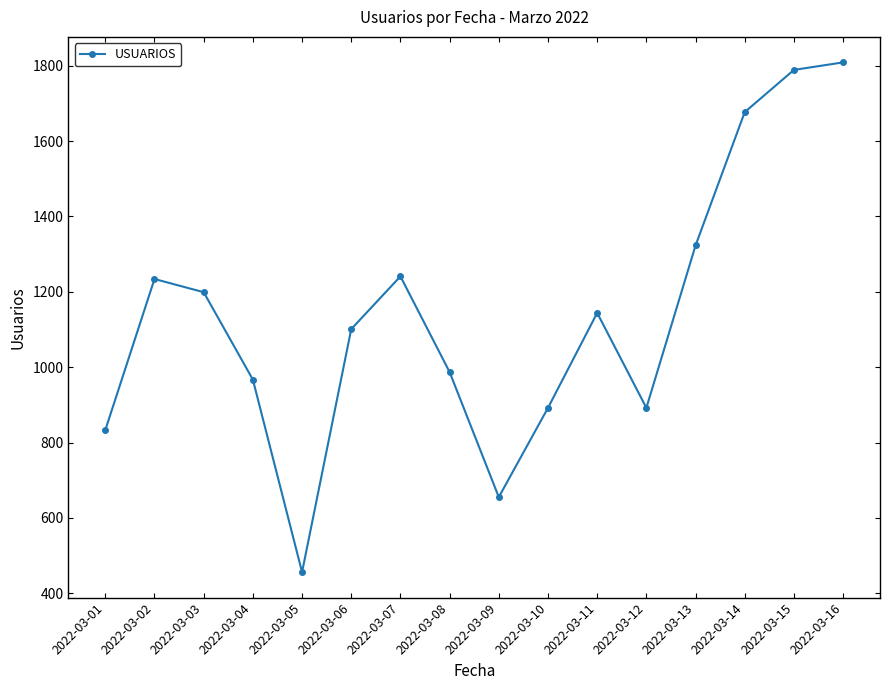

At which label does the data first exceed 1144?

2022-03-02